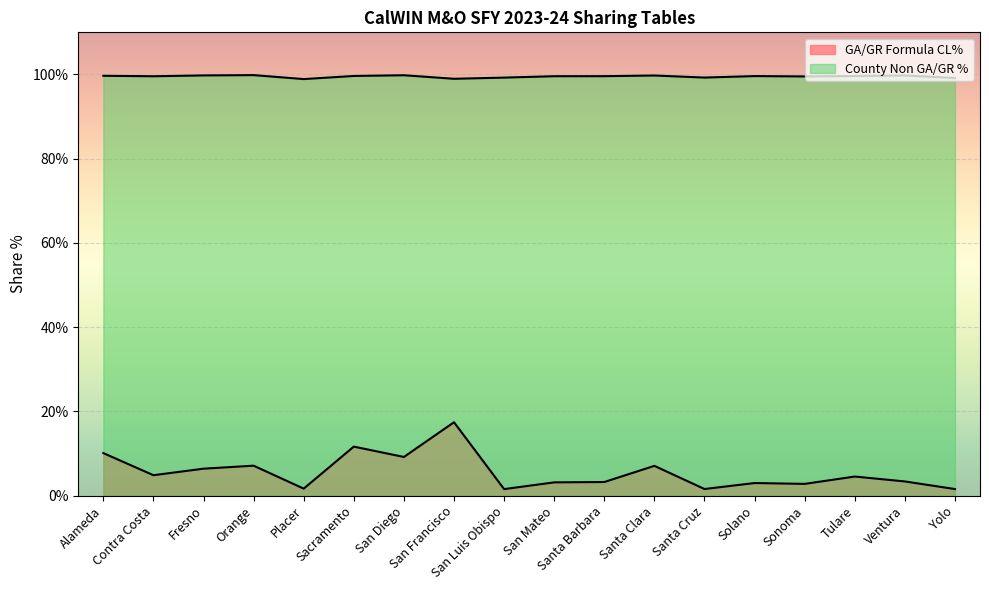

What is the value of the County Non GA/GR % point at the 2nd from the left?

1.0